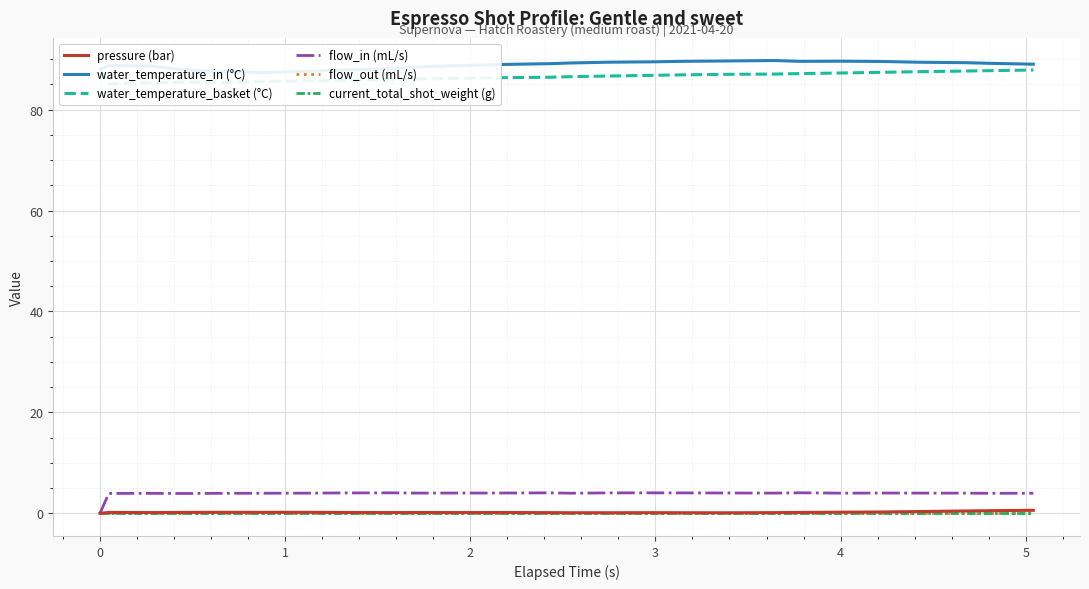

Which series has the widest spread of values?

flow_in (mL/s)